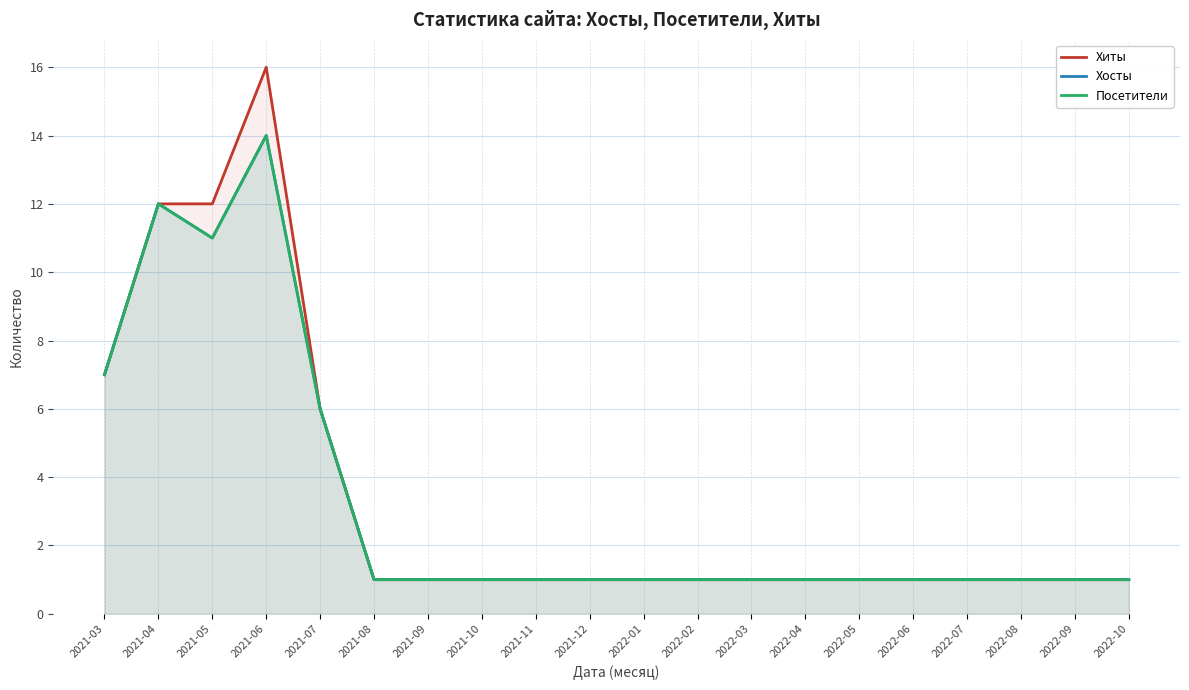

Reading left to right, transcribe all the data shown in this chart.

Хиты: 2021-03=7	2021-04=12	2021-05=12	2021-06=16	2021-07=6	2021-08=1	2021-09=1	2021-10=1	2021-11=1	2021-12=1	2022-01=1	2022-02=1	2022-03=1	2022-04=1	2022-05=1	2022-06=1	2022-07=1	2022-08=1	2022-09=1	2022-10=1
Хосты: 2021-03=7	2021-04=12	2021-05=11	2021-06=14	2021-07=6	2021-08=1	2021-09=1	2021-10=1	2021-11=1	2021-12=1	2022-01=1	2022-02=1	2022-03=1	2022-04=1	2022-05=1	2022-06=1	2022-07=1	2022-08=1	2022-09=1	2022-10=1
Посетители: 2021-03=7	2021-04=12	2021-05=11	2021-06=14	2021-07=6	2021-08=1	2021-09=1	2021-10=1	2021-11=1	2021-12=1	2022-01=1	2022-02=1	2022-03=1	2022-04=1	2022-05=1	2022-06=1	2022-07=1	2022-08=1	2022-09=1	2022-10=1